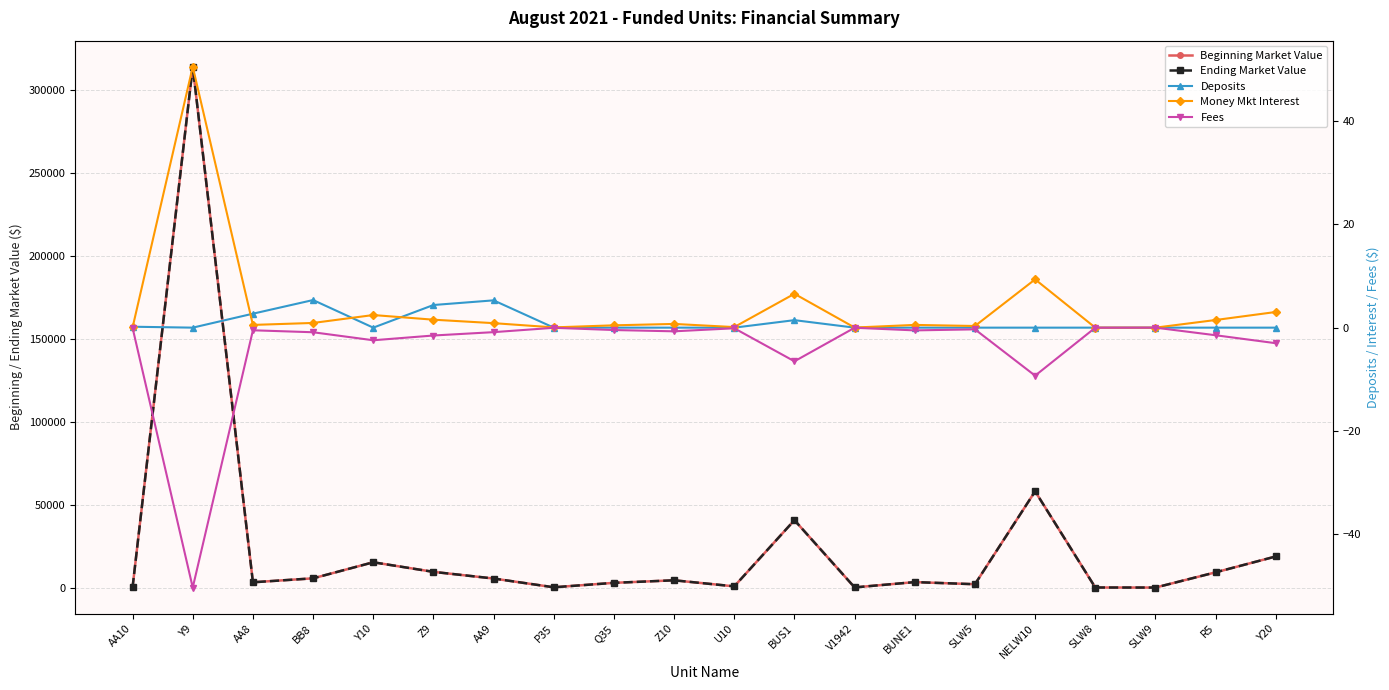

How many interior local valleys does the Ending Market Value series have?

6